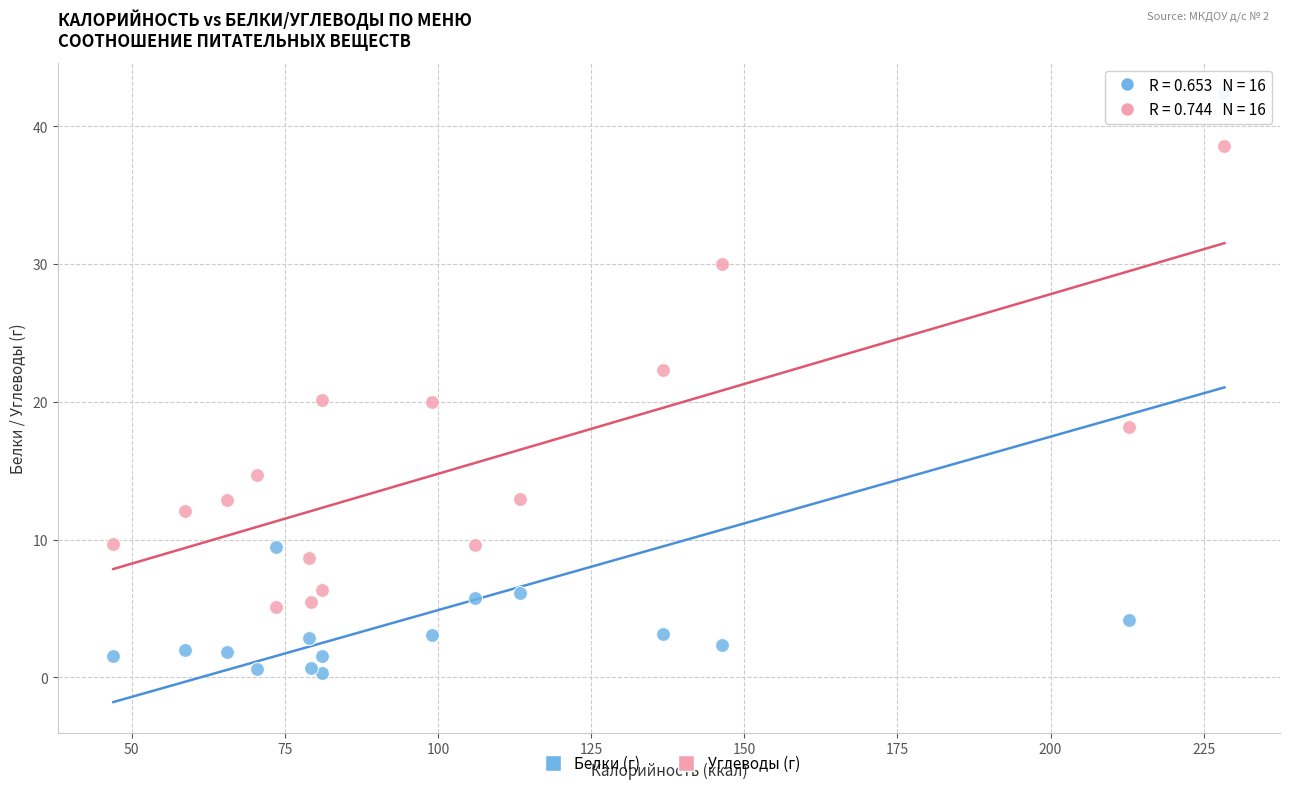

Which series reaches the minimum Y coordinate?

Белки (г)